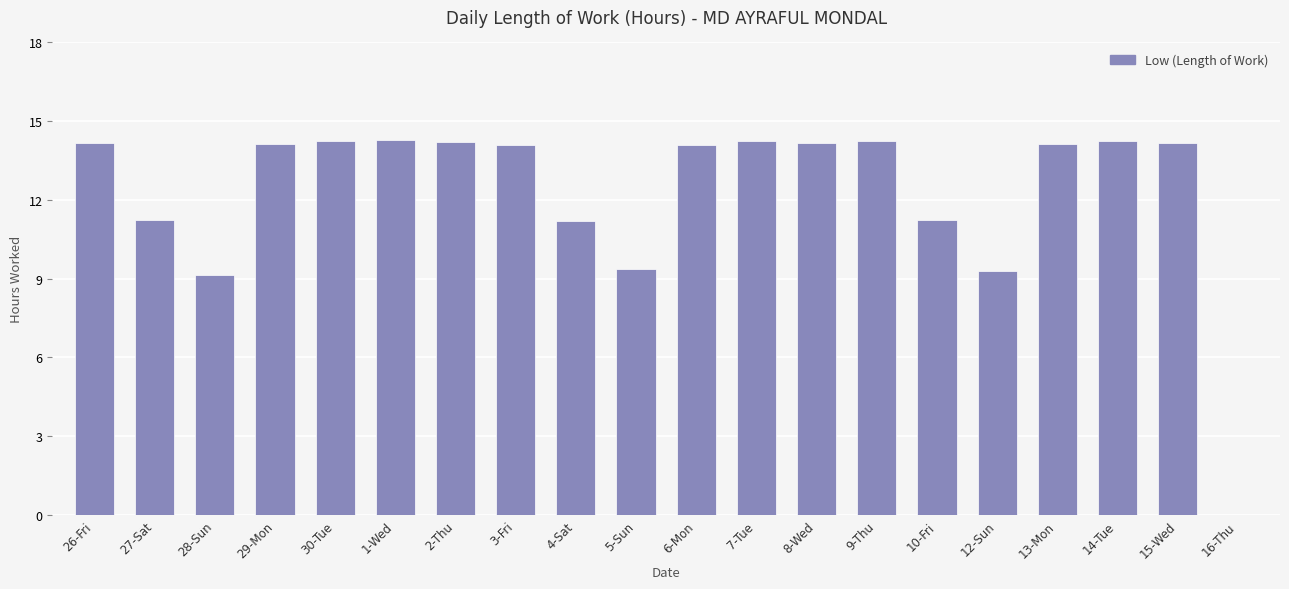

What is the change in value from 28-Sun to 10-Fri?

+2.1